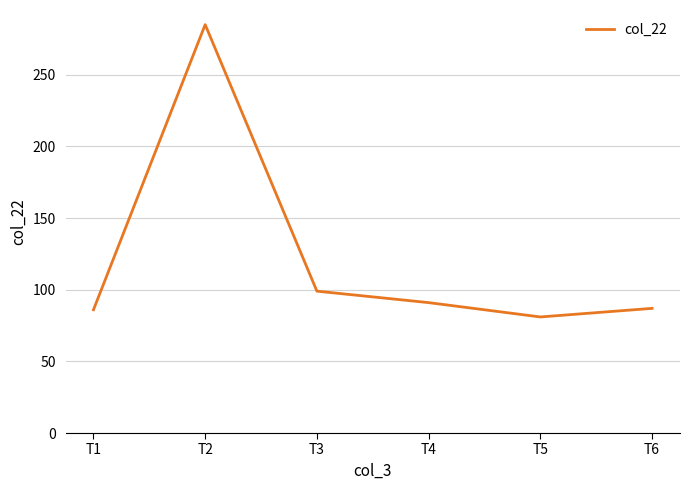

Where is the data nearest to the value 183?

T3